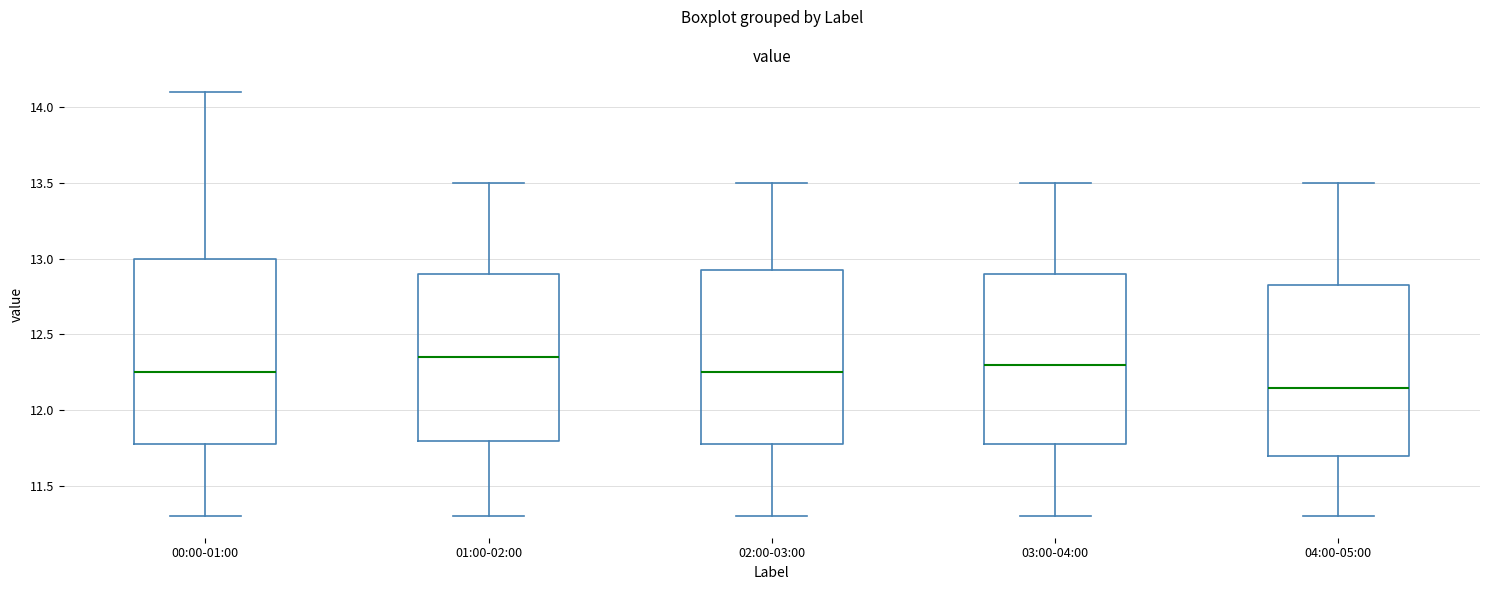

Where does the median line of the box for 04:00-05:00 sit on the y-axis? The values are not printed on the chart, so give them approximately, as read against the axis.

12.15